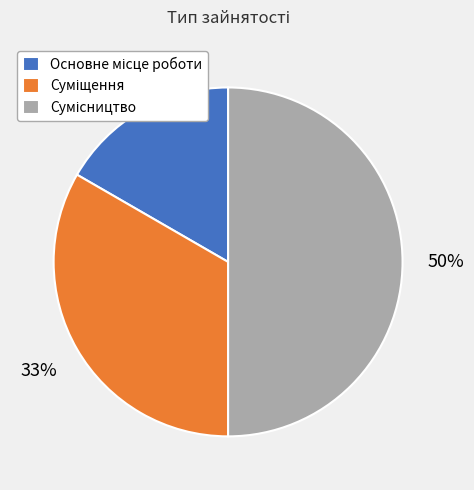

To the nearest percent, what is the average slice percentage?

33%